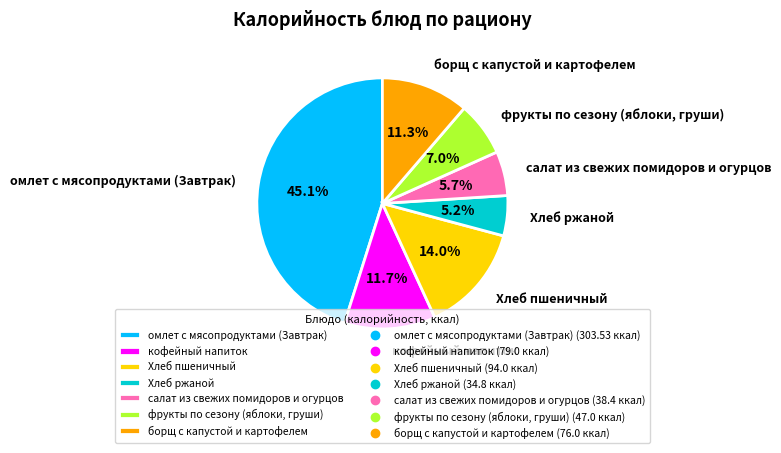

To the nearest percent, what percentage of the pie is кофейный напиток?

12%